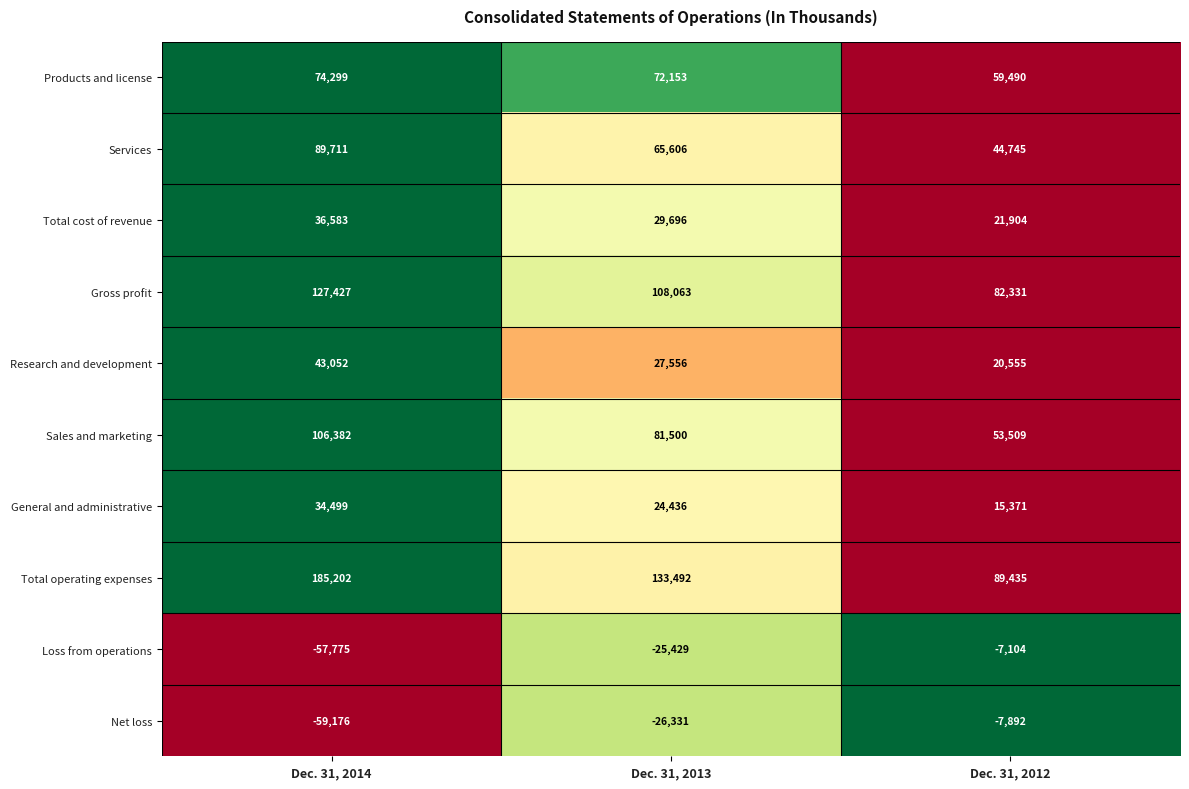

The Sales and marketing series shows 81500 at Dec. 31, 2013. True or false?

True